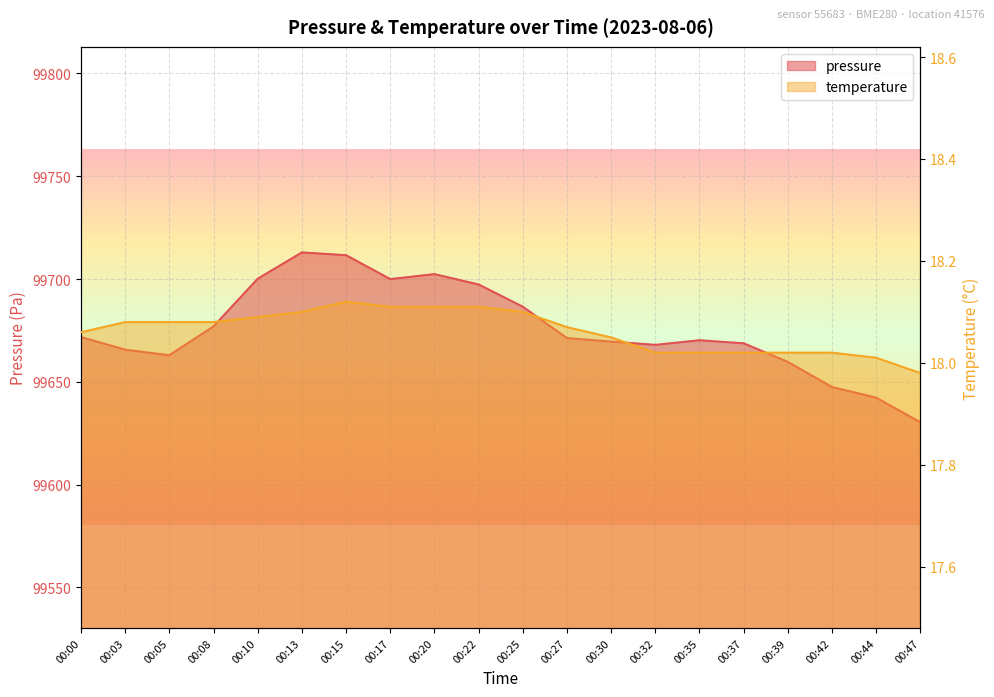

Which category has the lowest value in the pressure series?

00:47